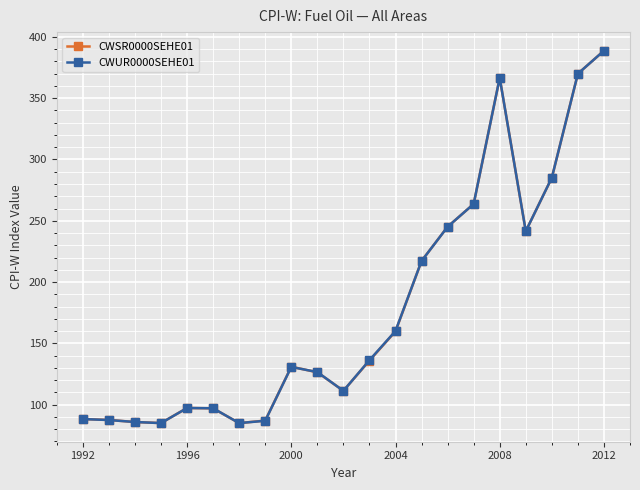

What is the value of the CWUR0000SEHE01 point at the 12th from the left?

136.3